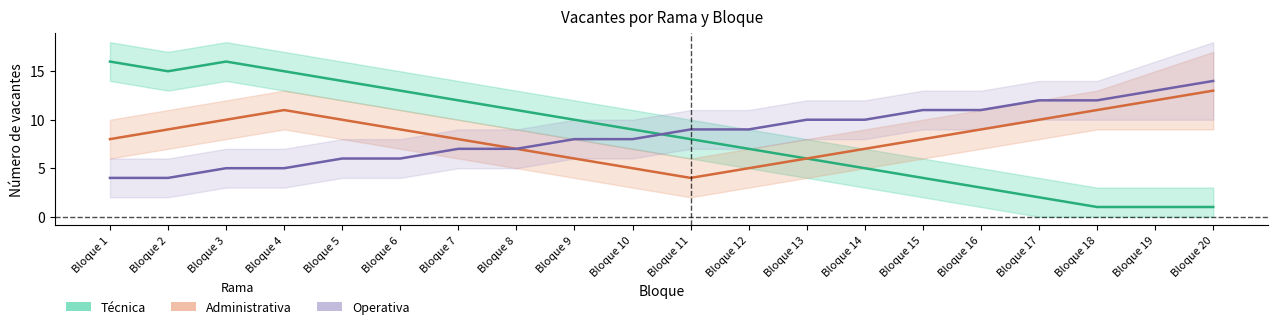

How many interior local valleys does the Técnica series have?

1